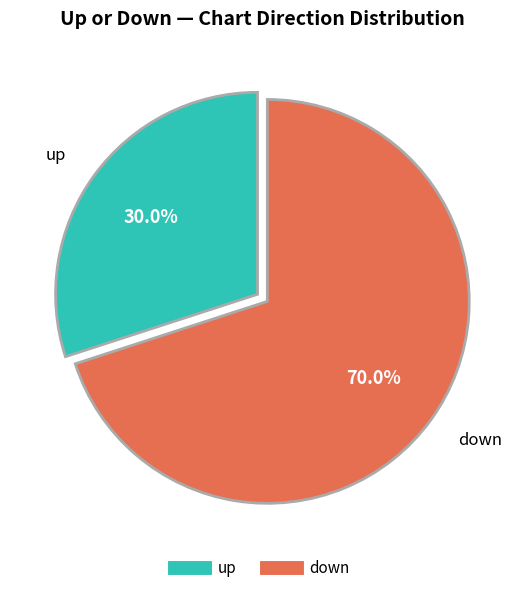

To the nearest percent, what is the average slice percentage?

50%